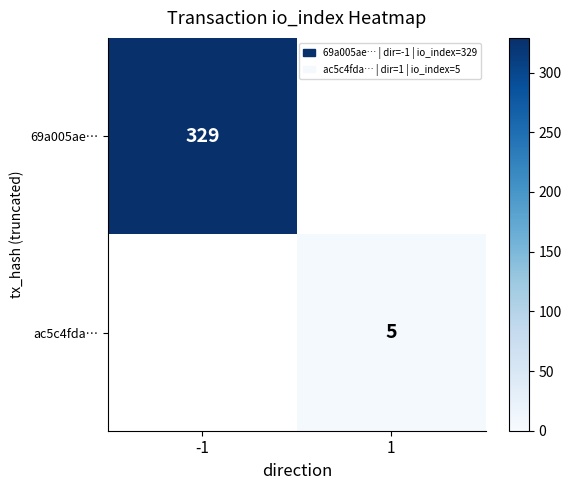

Is it true that 69a005ae… equals 329 at -1?

True